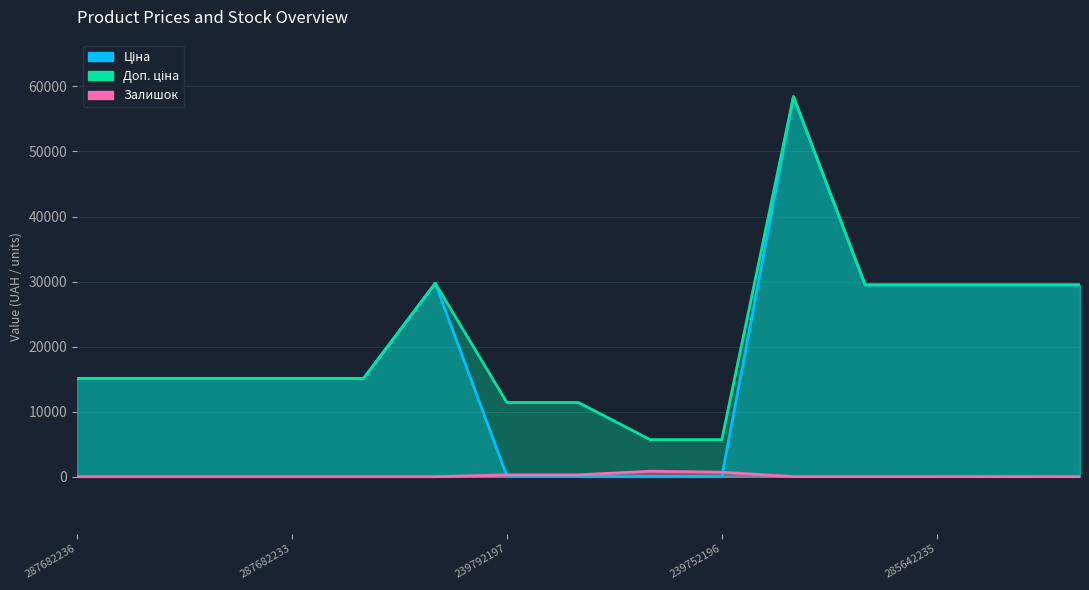

At which category does Доп. ціна reach its first local peak?

287702232